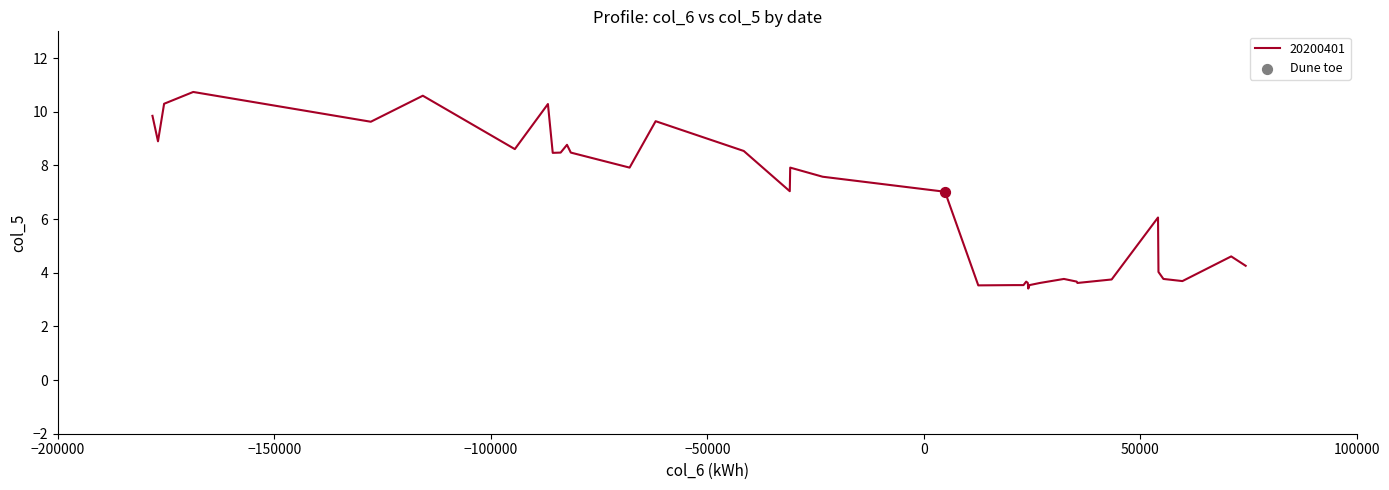

What is the minimum value shown in the chart?

3.4